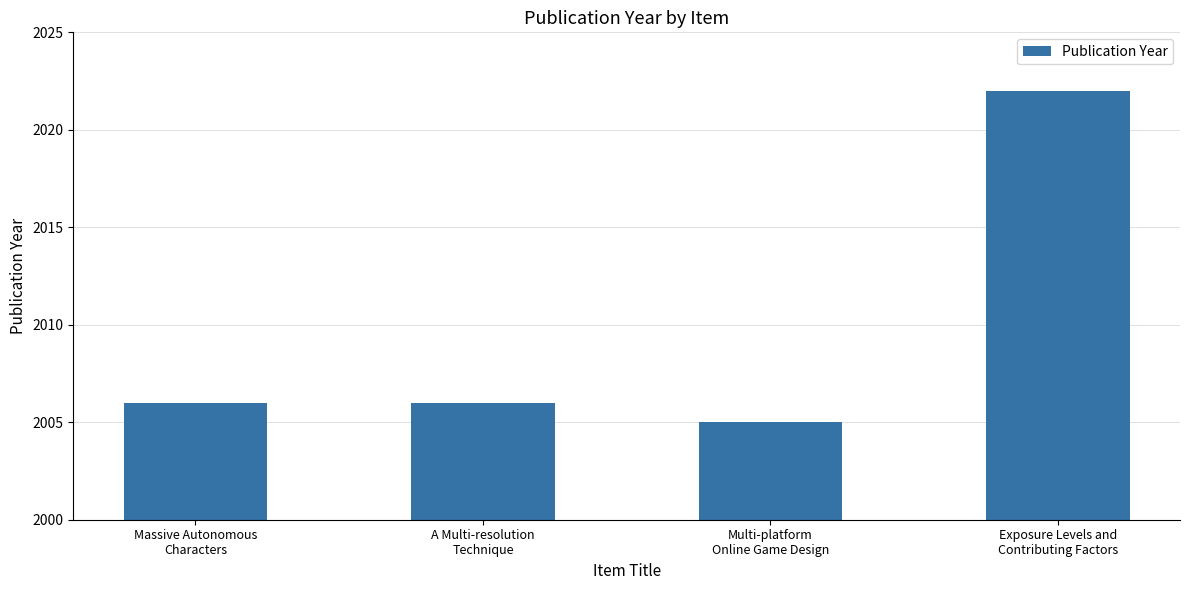

Does the chart contain stacked bars?

No